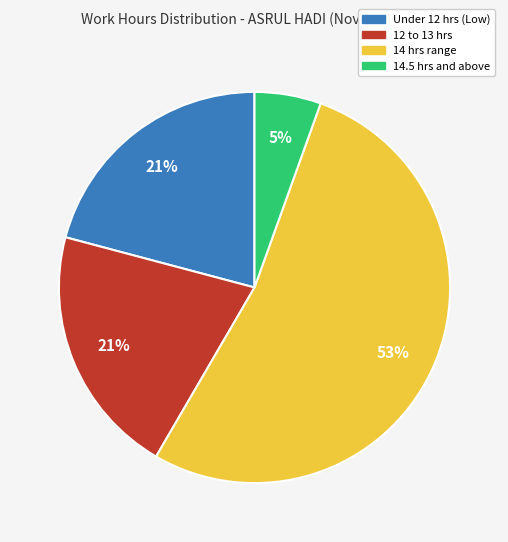

What percentage is the 12 to 13 hrs slice, to the nearest percent?

21%